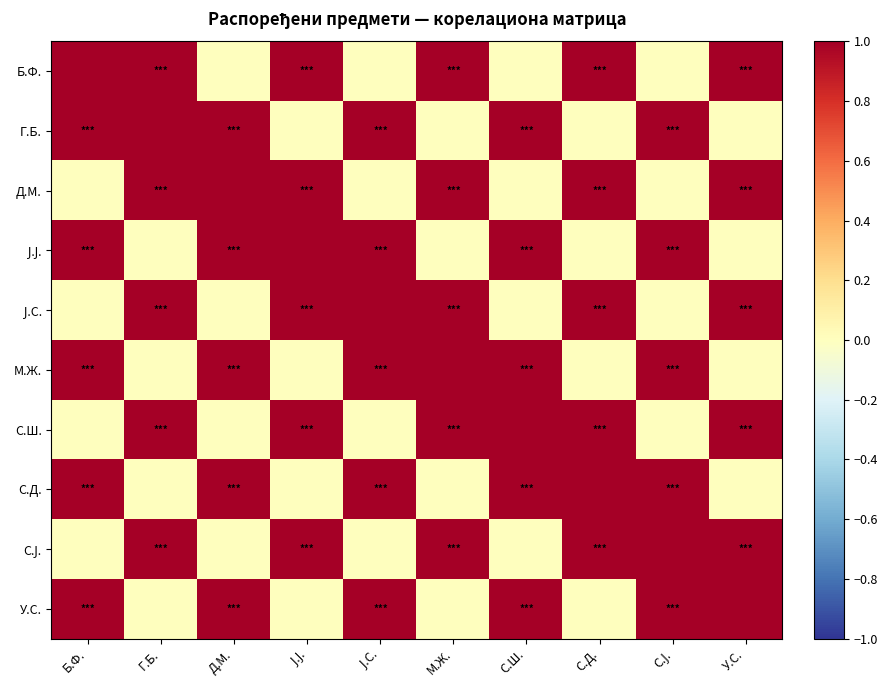

At which category does the chart reach its minimum across all series?

Д.М.